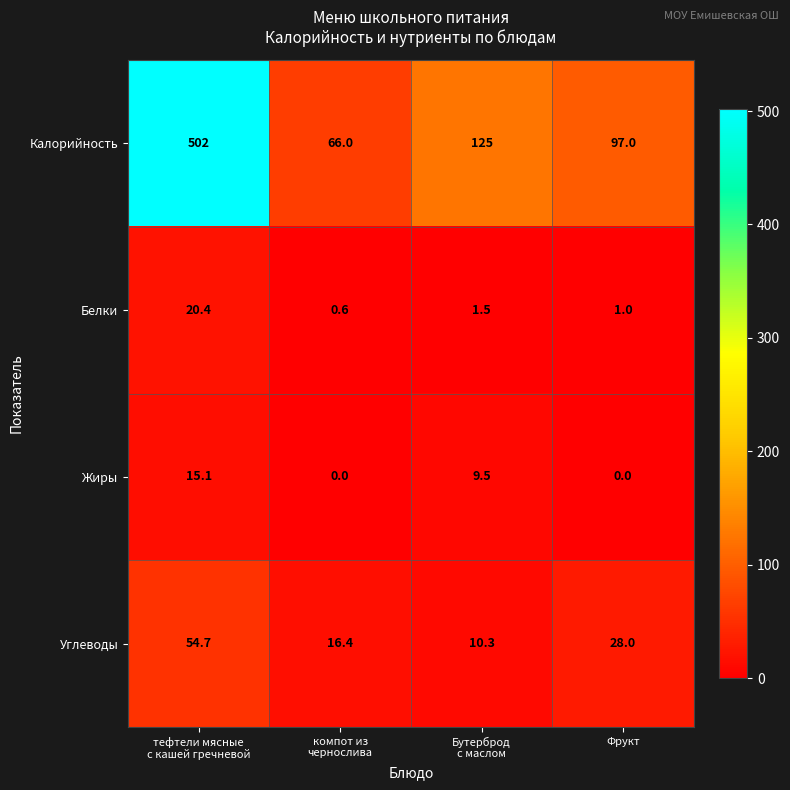

Rank the series by their maximum value, from highest to lowest.

Калорийность, Углеводы, Белки, Жиры